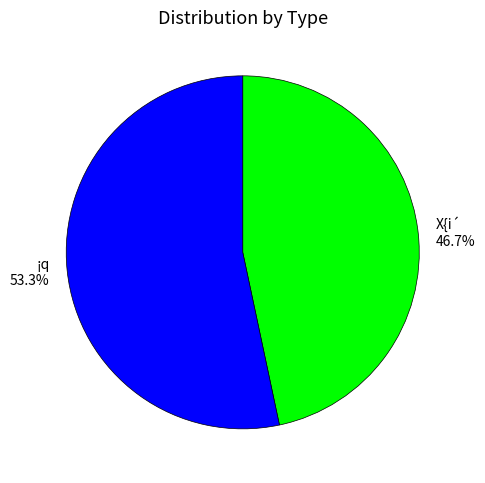

Which category has the smallest portion of the pie?

X{i´